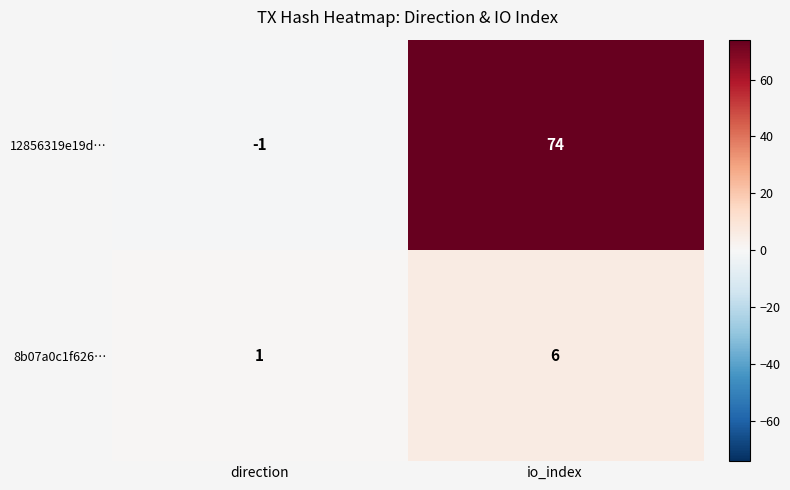

Read the 8b07a0c1f626… value at io_index.

6